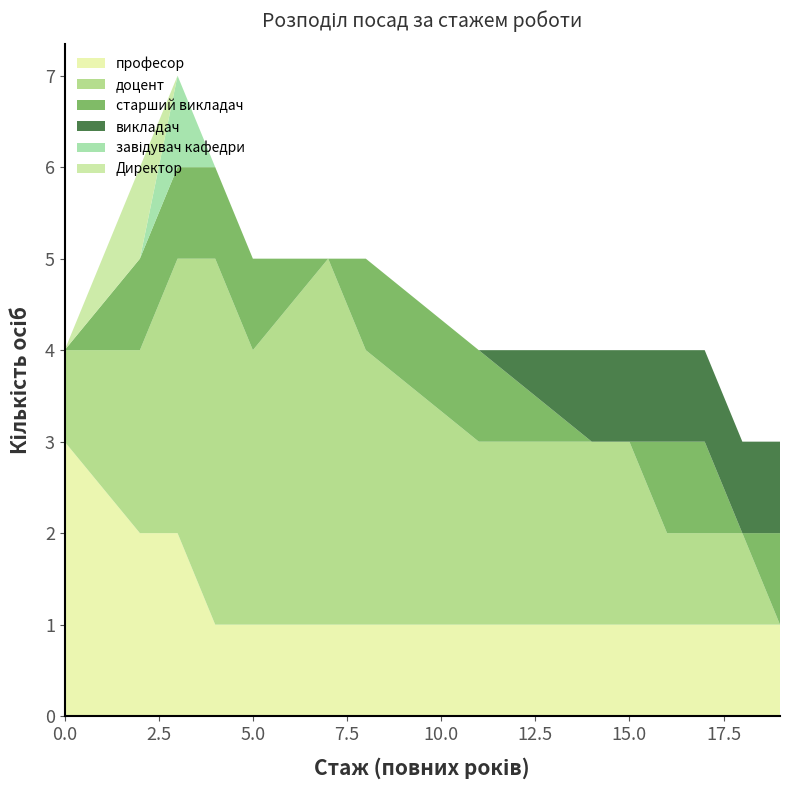

Reading left to right, list all the values displayed in this chart.

професор: 0=3	2=2	3=2	4=1	5=1	7=1	8=1	11=1	14=1	15=1	16=1	17=1	18=1	19=1
доцент: 0=1	2=2	3=3	4=4	5=3	7=4	8=3	11=2	14=2	15=2	16=1	17=1	18=1	19=0
старший викладач: 0=0	2=1	3=1	4=1	5=1	7=0	8=1	11=1	14=0	15=0	16=1	17=1	18=0	19=1
викладач: 0=0	2=0	3=0	4=0	5=0	7=0	8=0	11=0	14=1	15=1	16=1	17=1	18=1	19=1
завідувач кафедри: 0=0	2=0	3=1	4=0	5=0	7=0	8=0	11=0	14=0	15=0	16=0	17=0	18=0	19=0
Директор: 0=0	2=1	3=0	4=0	5=0	7=0	8=0	11=0	14=0	15=0	16=0	17=0	18=0	19=0